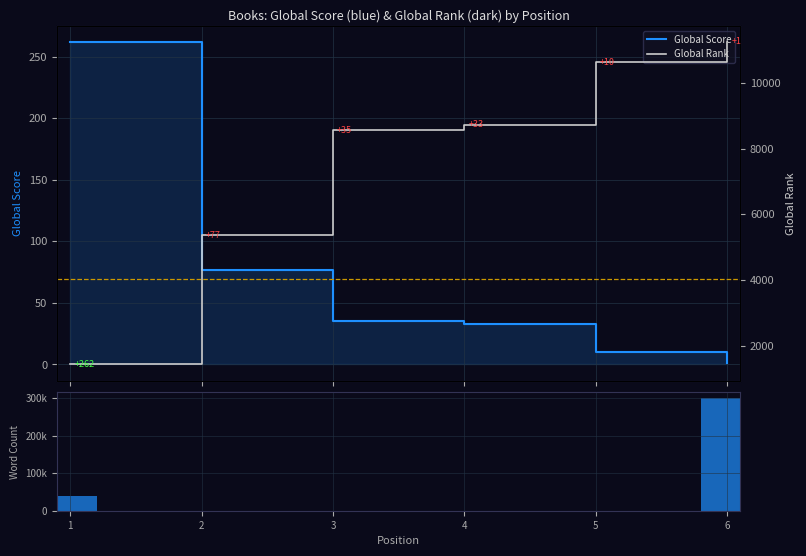

Reading left to right, extract all data points from this chart.

Global Score: 262	77	35	33	10	1
Word Count: 40000	0	0	0	0	300000
Global Rank: 1431	5364	8562	8730	10625	11252